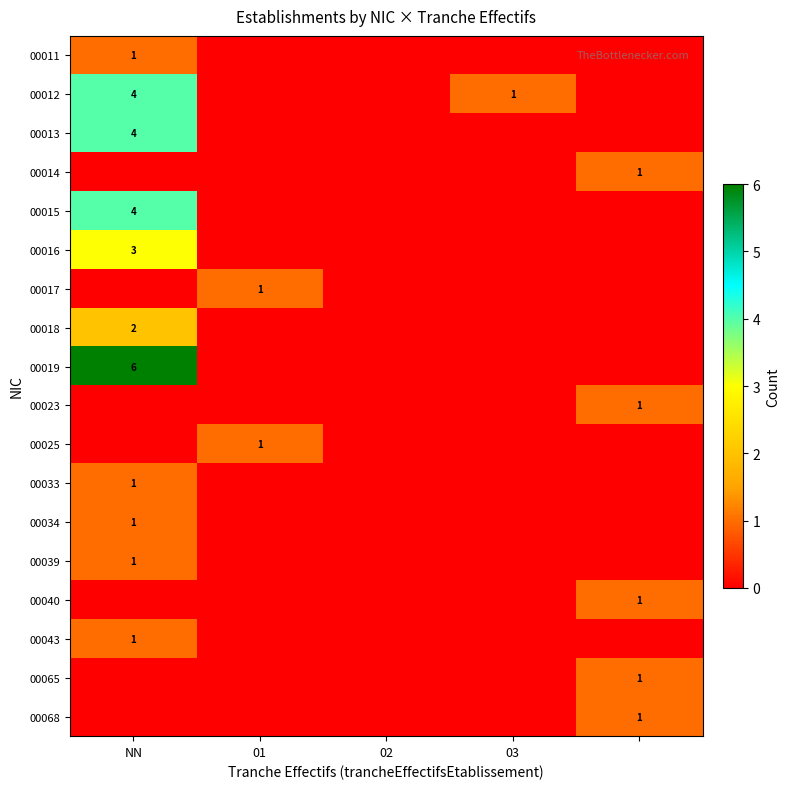

What is the spread (max minus min) of values at 03?

1